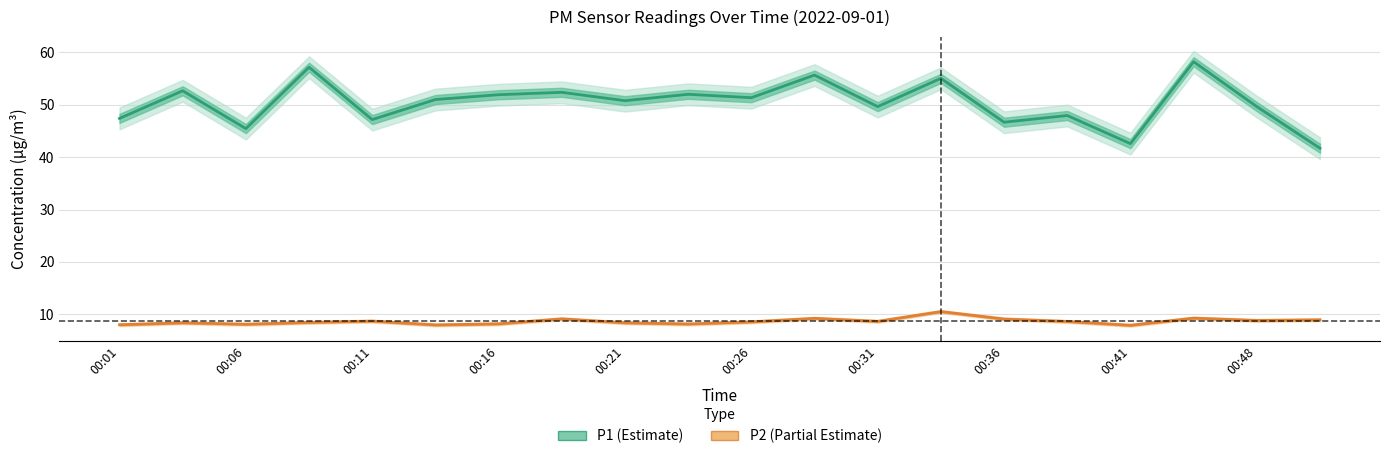

True or false: P1 and P2 intersect in this chart.

False